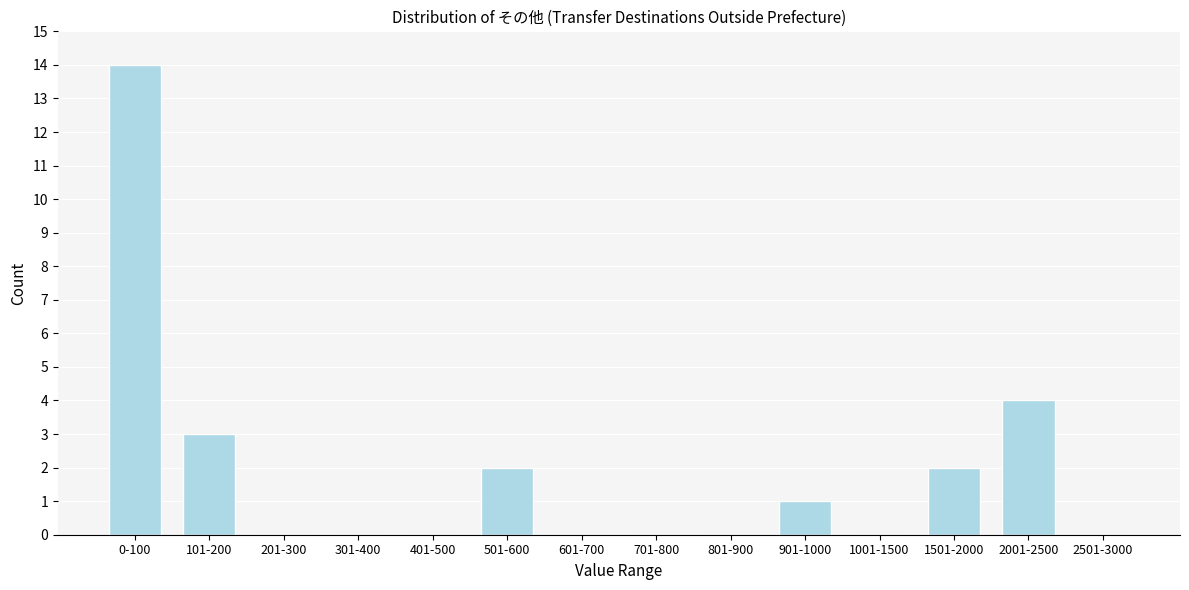

Reading left to right, list all the values displayed in this chart.

0-100=14	101-200=3	201-300=0	301-400=0	401-500=0	501-600=2	601-700=0	701-800=0	801-900=0	901-1000=1	1001-1500=0	1501-2000=2	2001-2500=4	2501-3000=0